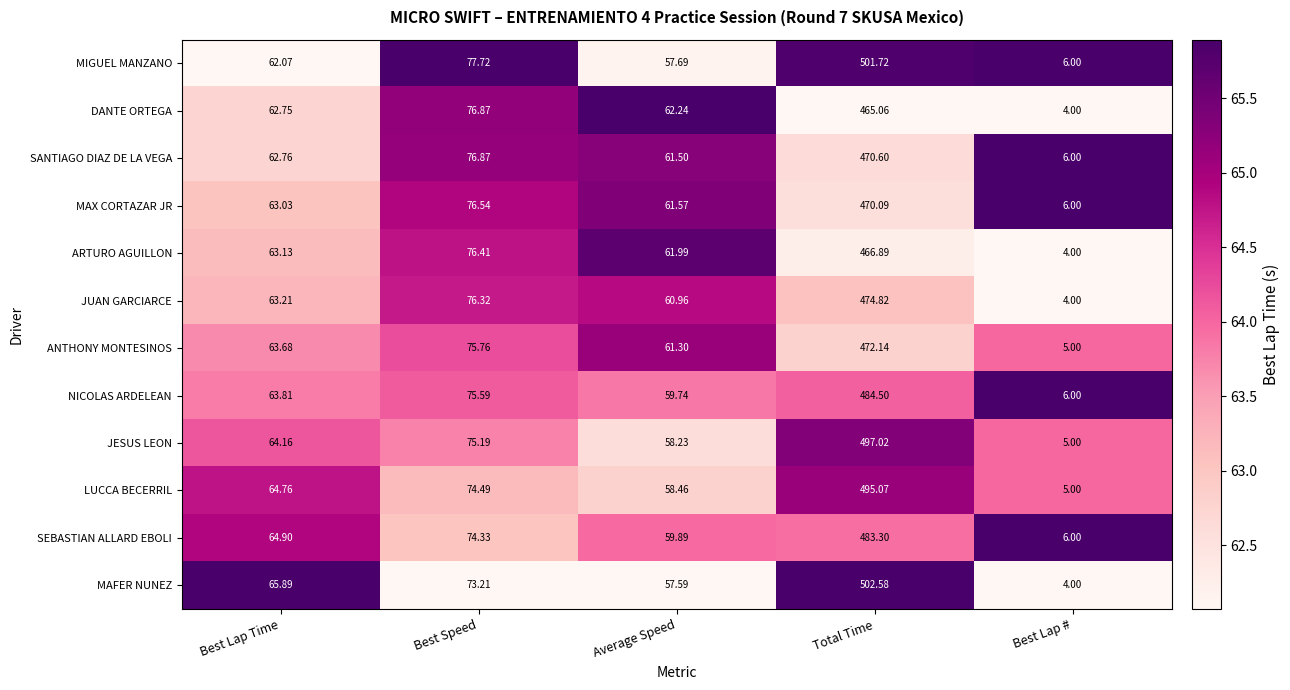

What is the spread (max minus min) of values at Best Speed?

4.5